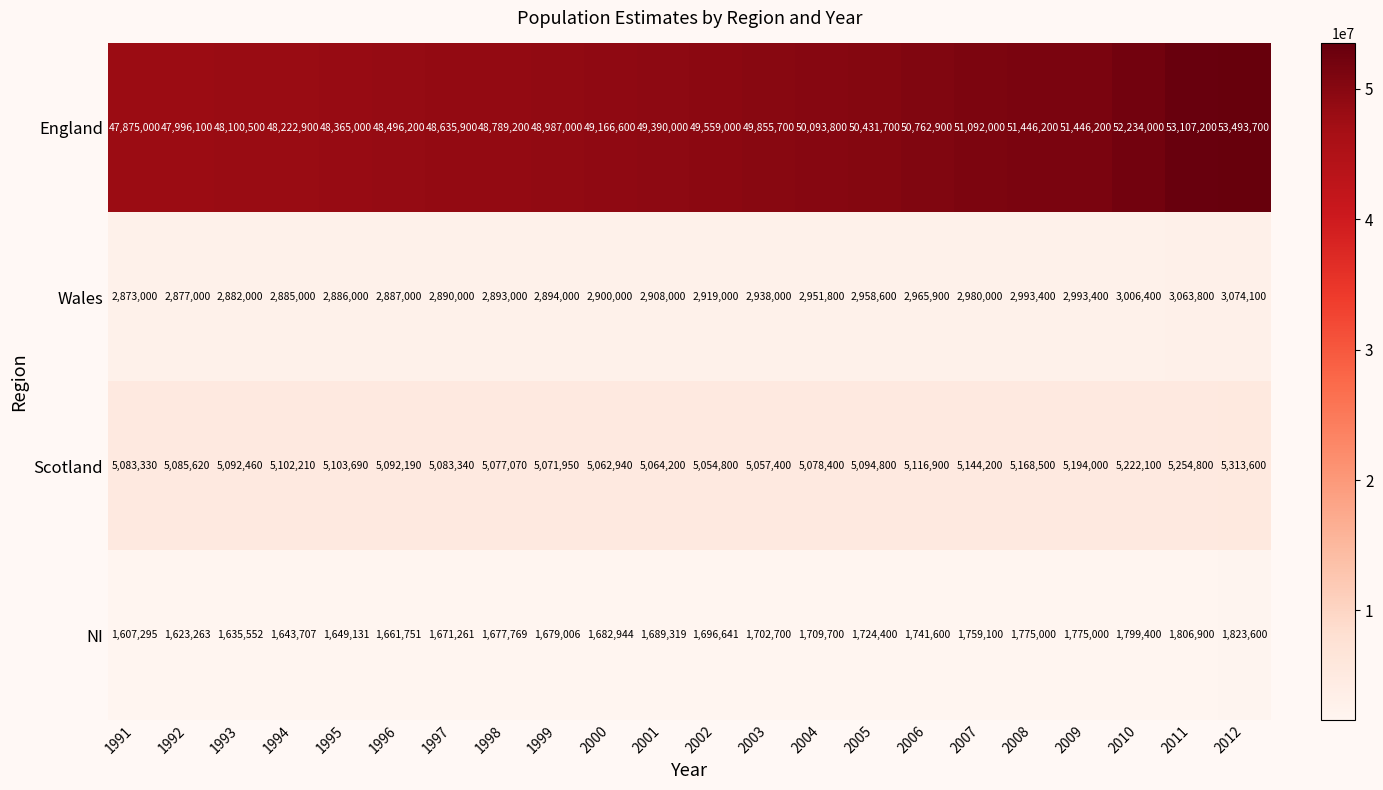

What is the difference between the maximum and minimum values in the NI series?

216305